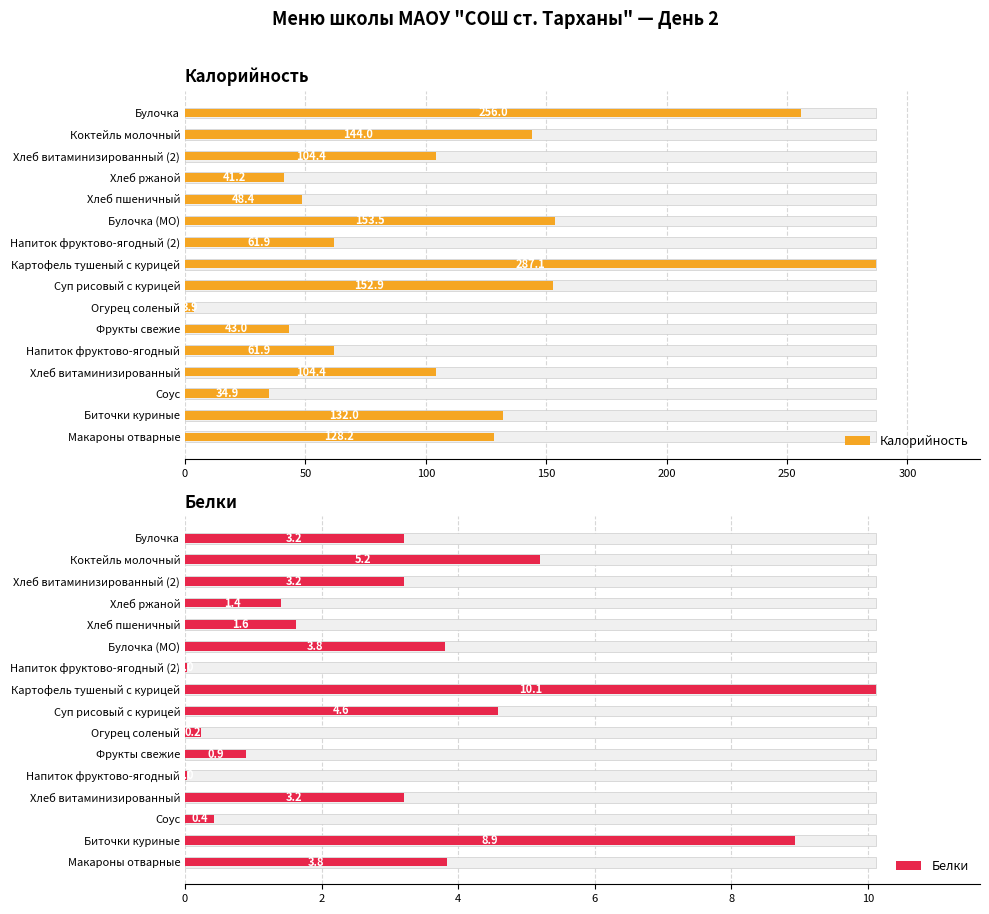

What is the value of the Калорийность bar at the 12th from the left?

48.4